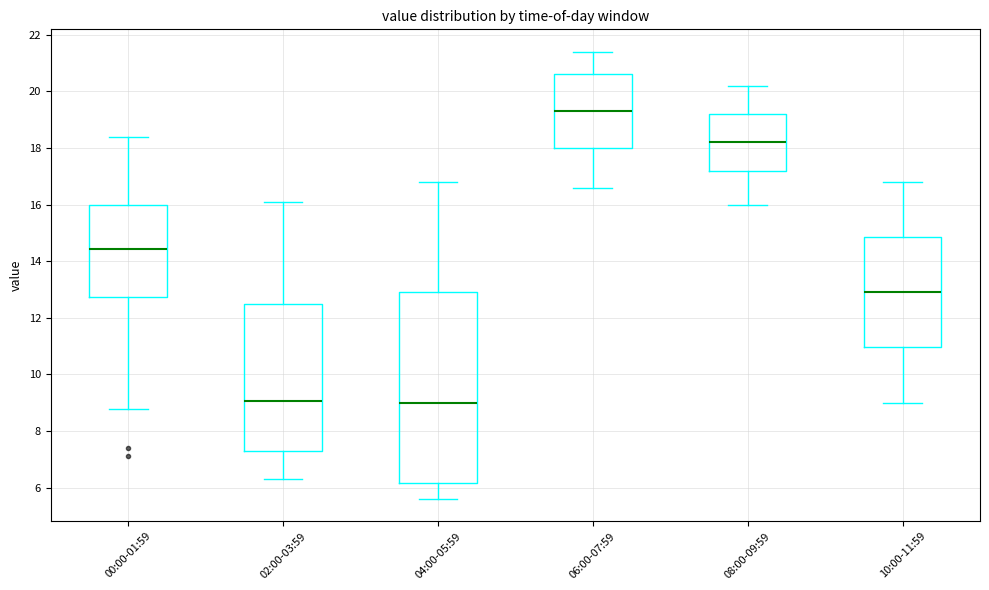

Where does the median line of the box for 02:00-03:59 sit on the y-axis? The values are not printed on the chart, so give them approximately, as read against the axis.

9.0